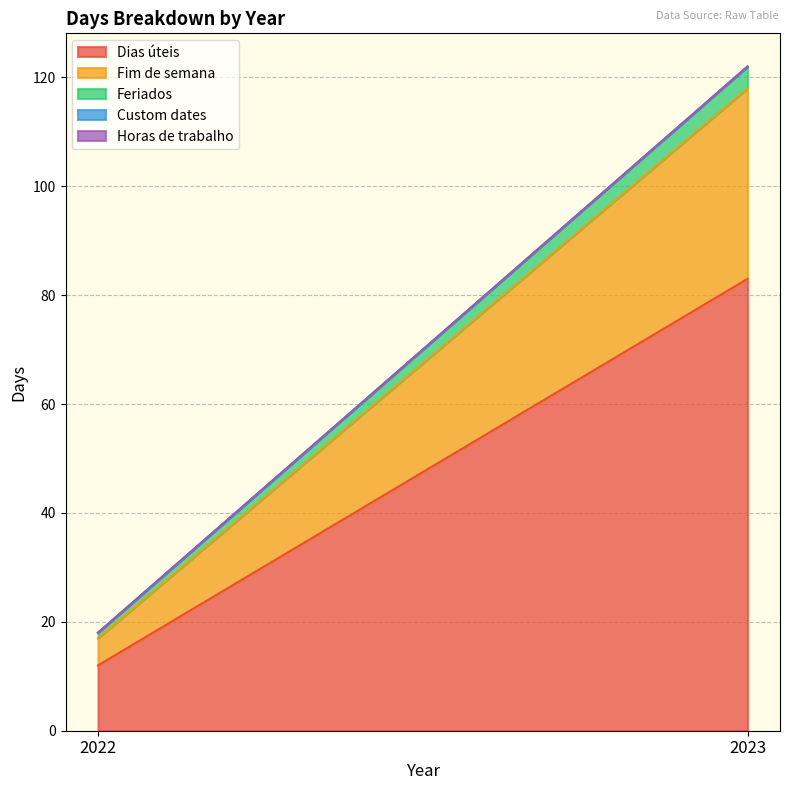

Does the chart have visible grid lines?

Yes